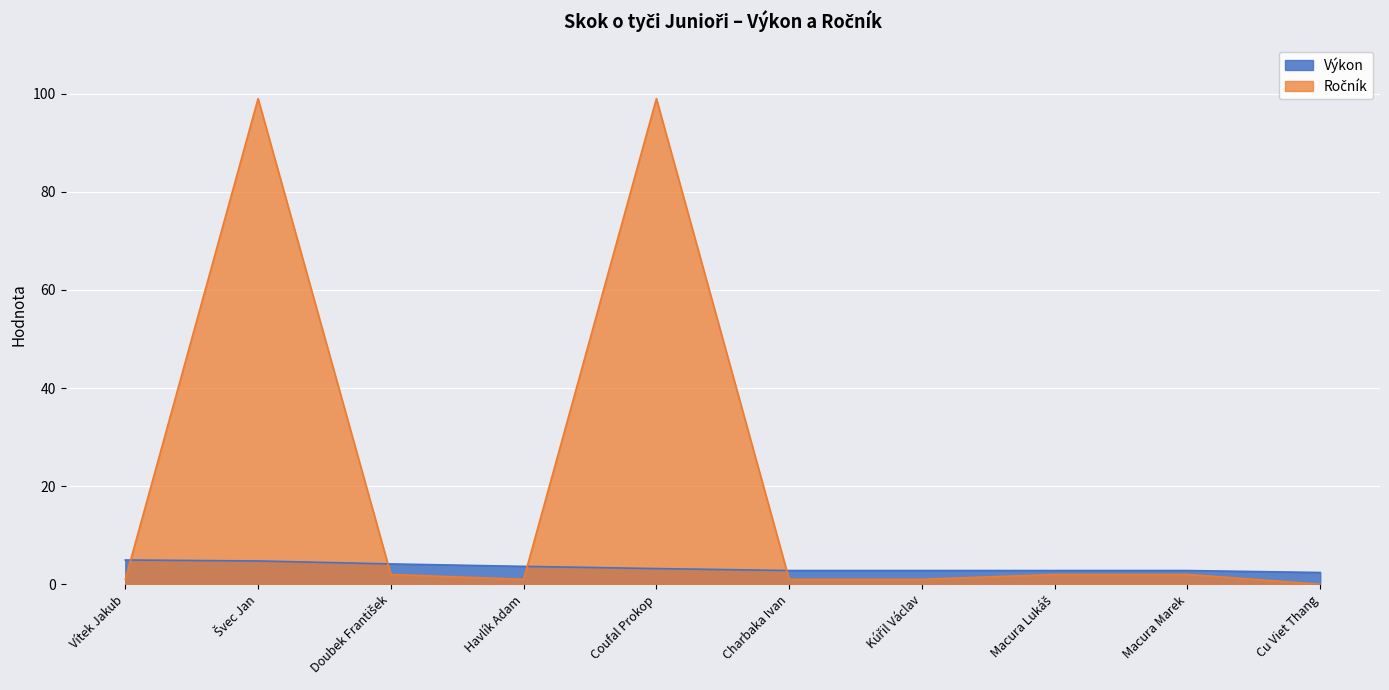

Reading left to right, list all the values displayed in this chart.

Výkon: 5.0	4.8	4.2	3.6	3.2	2.8	2.8	2.8	2.8	2.4
Ročník: 1.0	99.0	2.0	1.0	99.0	1.0	1.0	2.0	2.0	0.0